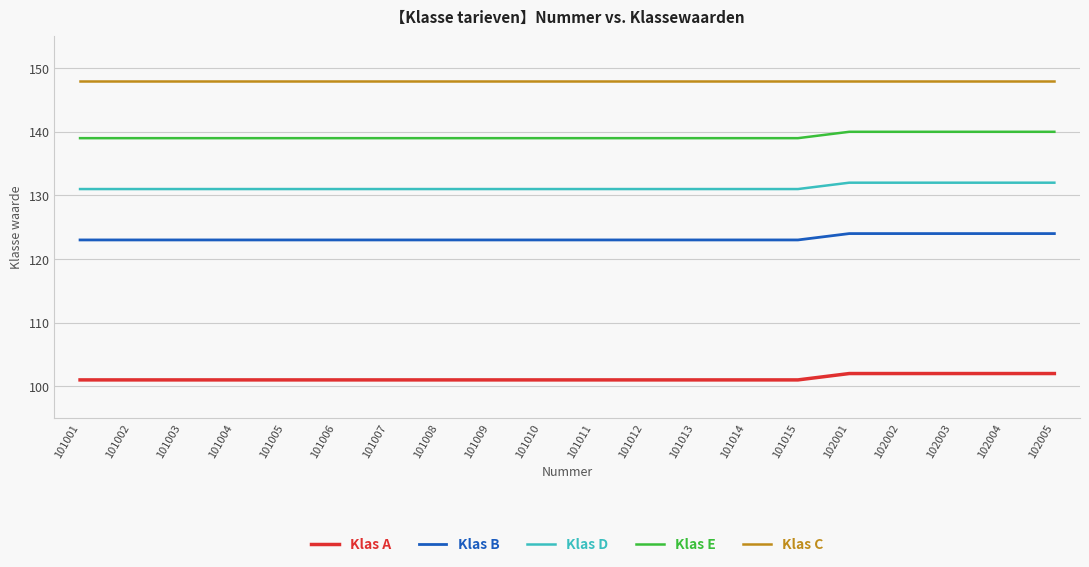

True or false: Klas A and Klas D intersect in this chart.

False